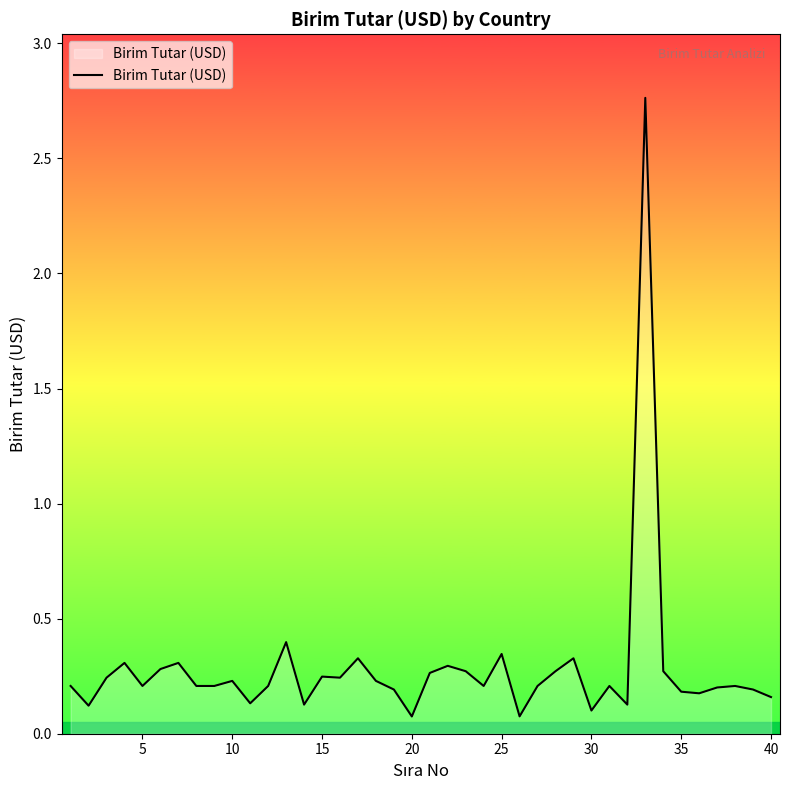

What is the difference between the maximum and minimum values?

2.7